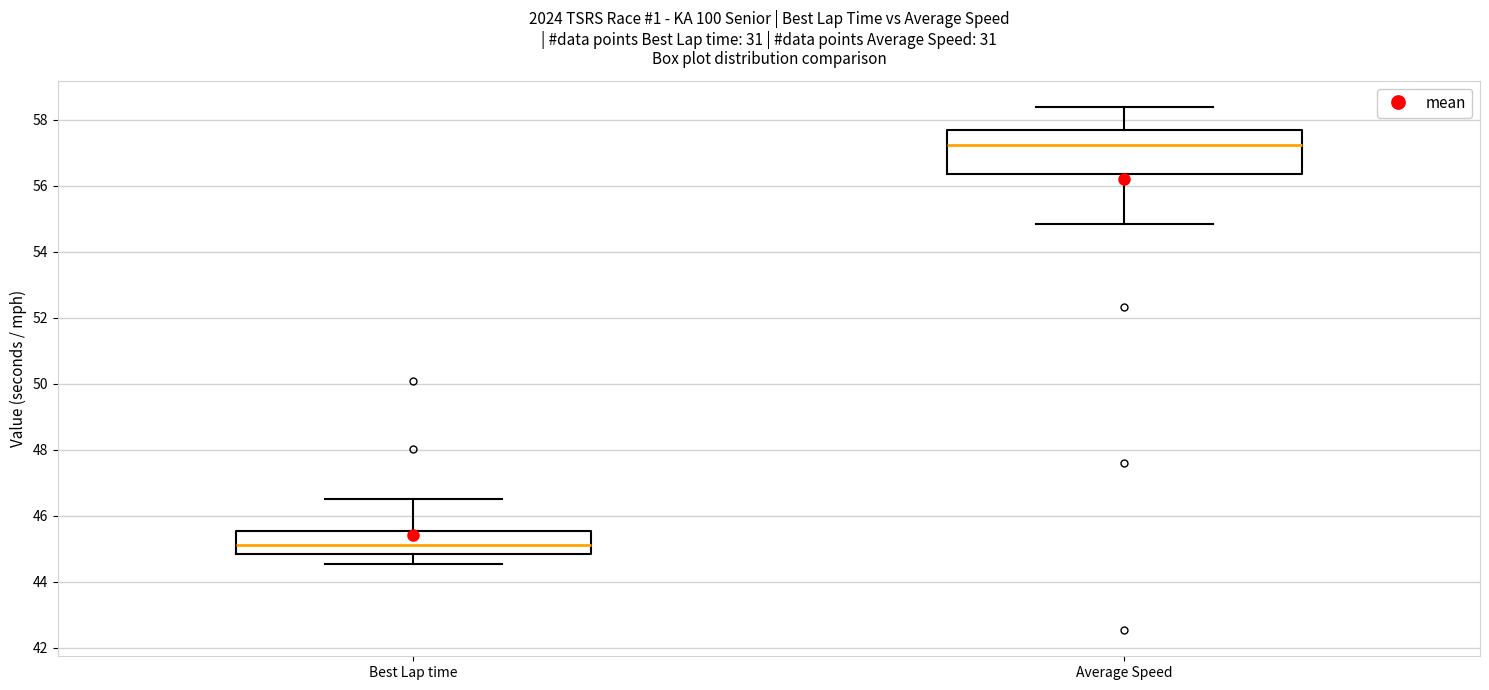

Comparing the boxes themselves (not the whiskers), which one is the tallest?

Average Speed